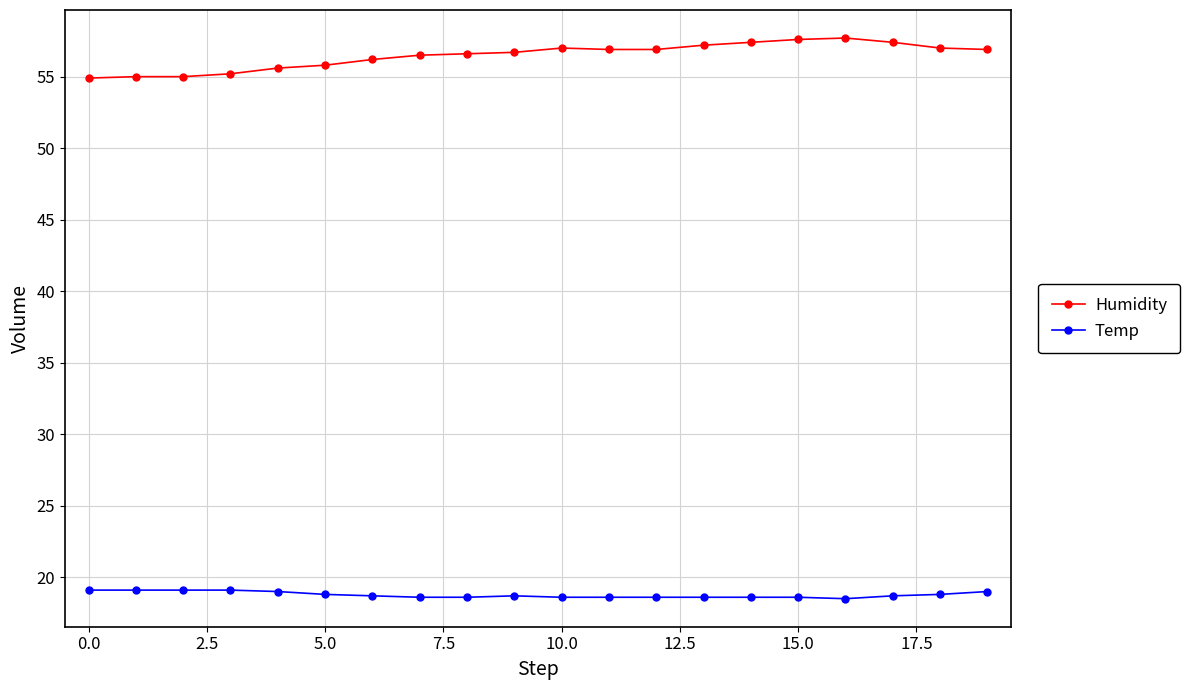

What is the value of the Humidity point at the 5th from the left?

55.6